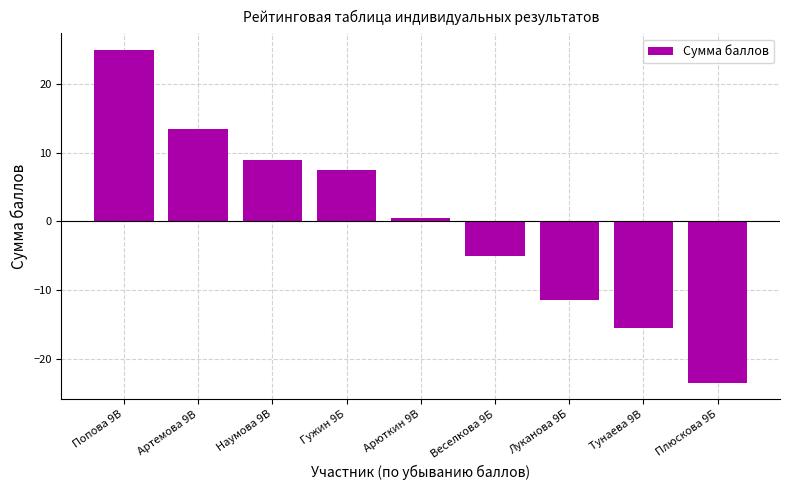

Rank the categories by value from highest to lowest.

Попова 9В, Артемова 9В, Наумова 9В, Гужин 9Б, Арюткин 9В, Веселкова 9Б, Луканова 9Б, Тунаева 9В, Плюскова 9Б